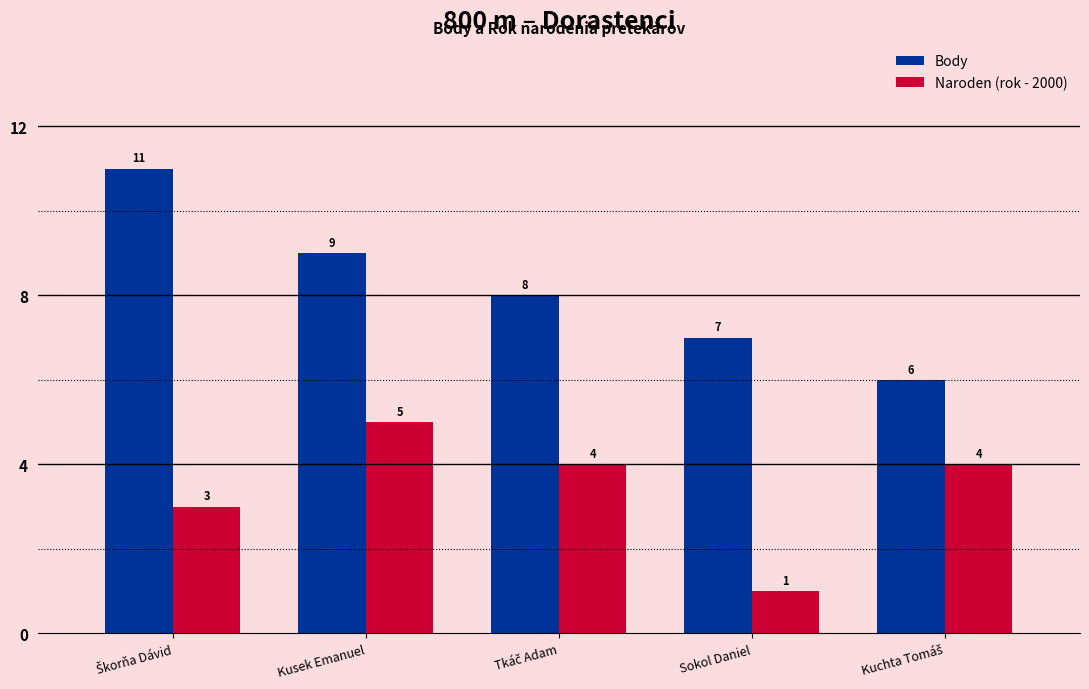

What is the average value of the Body series?

8